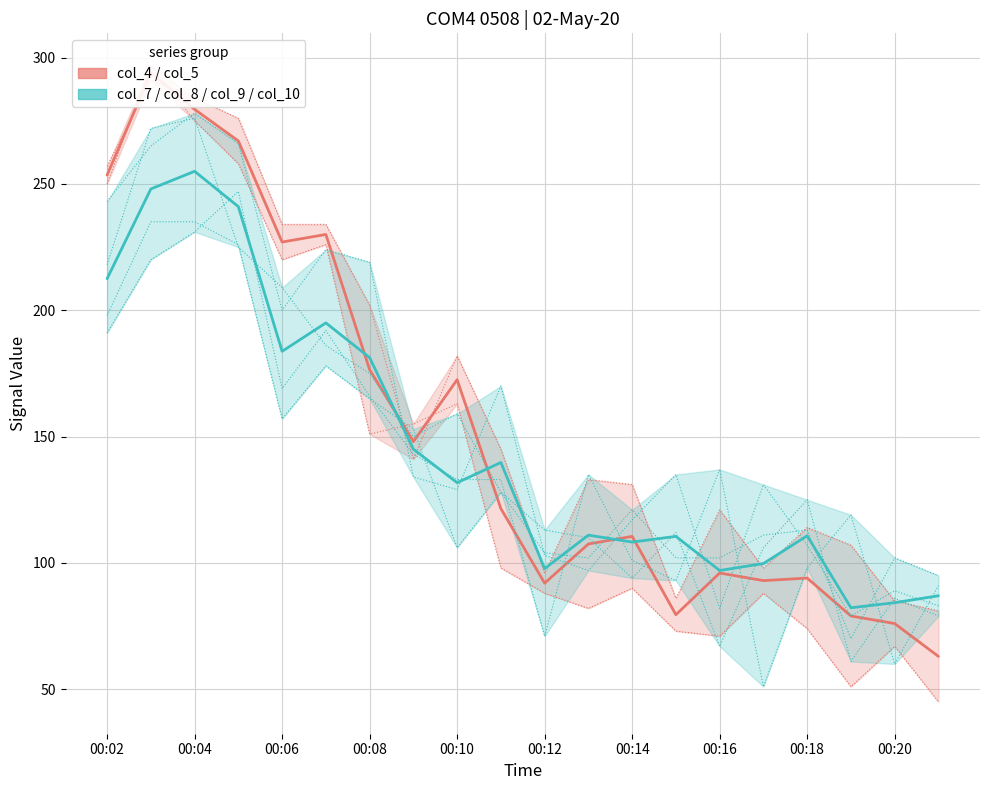

At 17, list the series in order from smallest to largest.

col_4 (group1), col_7 (group2)